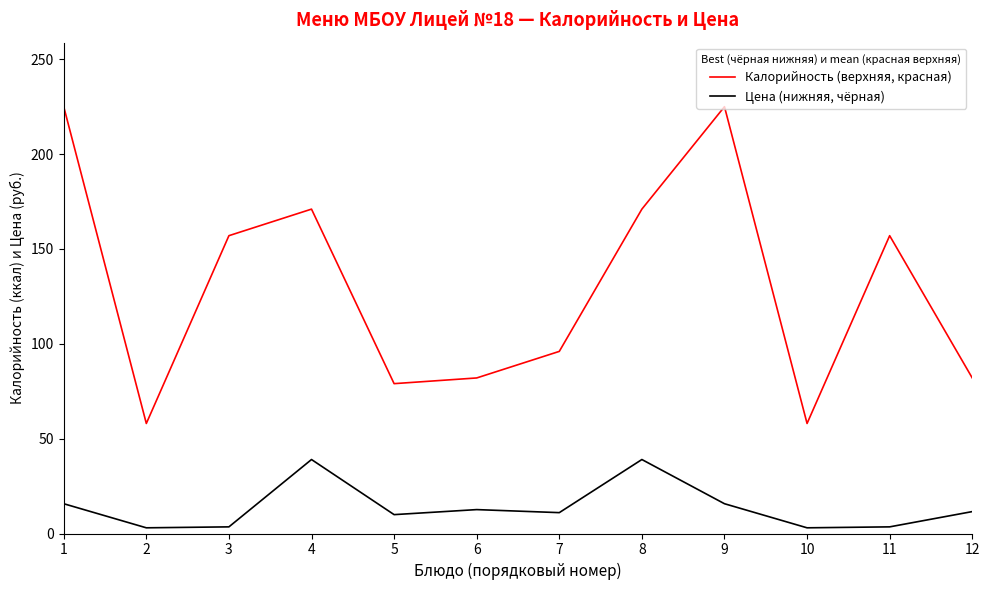

The Цена (нижняя, чёрная) series shows 15.7 at 9. True or false?

True